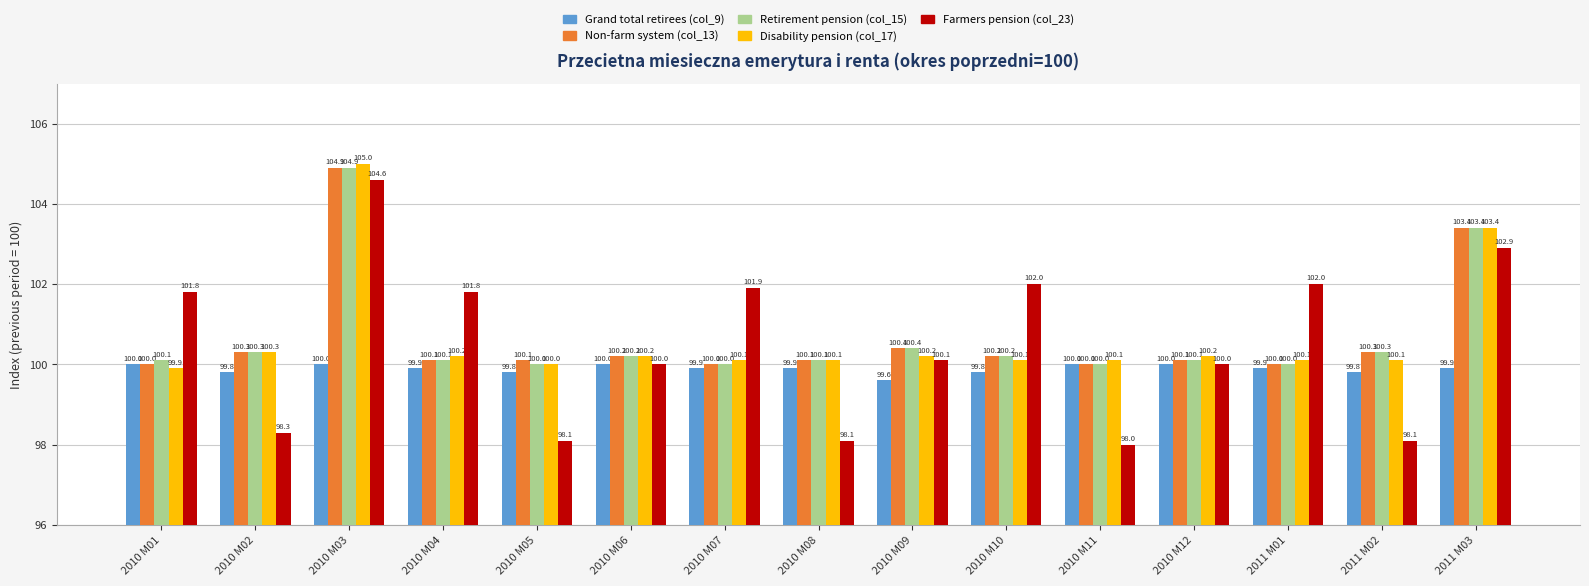

What is the difference between the highest and lowest values at 2010 M01?

1.9